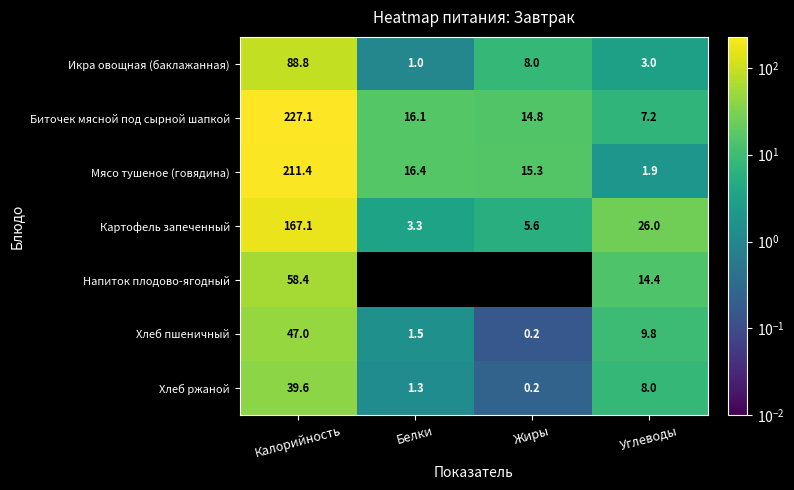

How many distinct data groups are displayed?

7